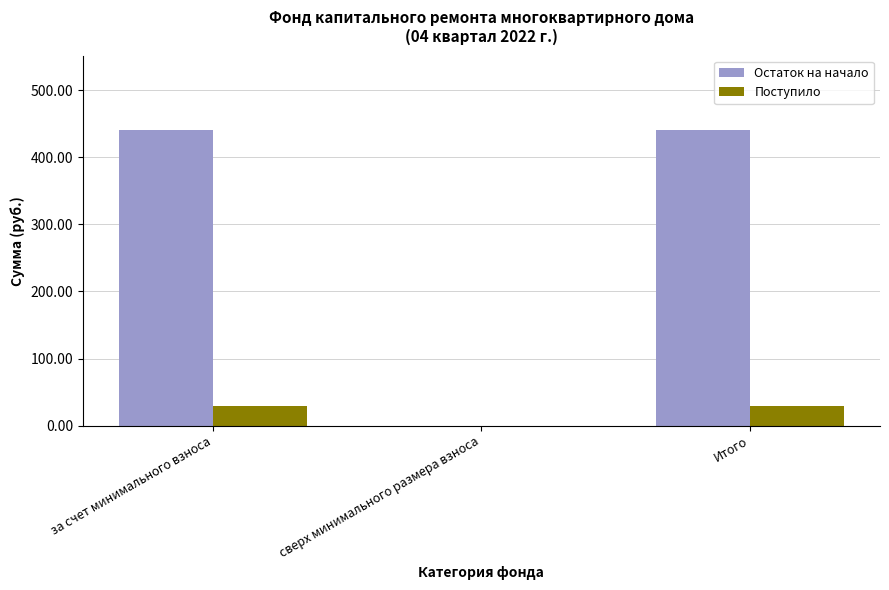

What is the greatest value displayed?

441.1